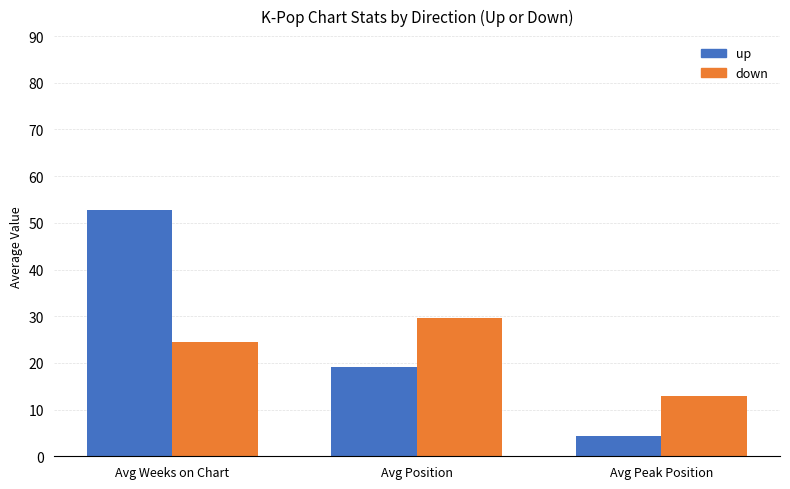

Rank the categories by down value from lowest to highest.

Avg Peak Position, Avg Weeks on Chart, Avg Position